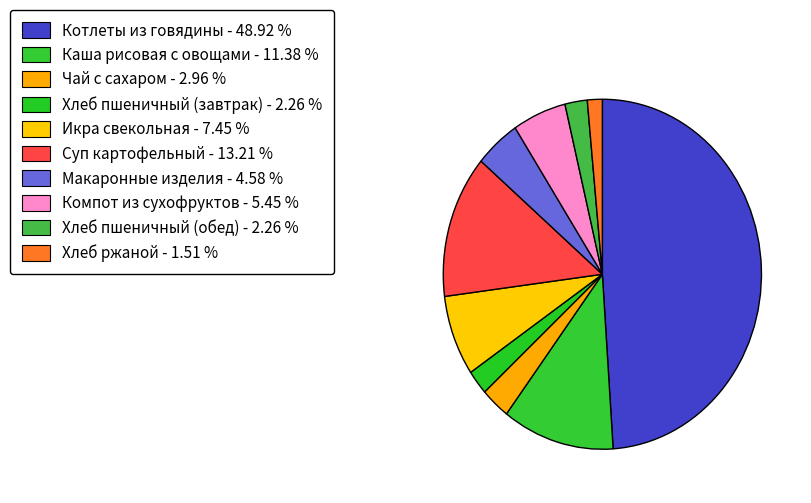

How many segments does this pie chart have?

10